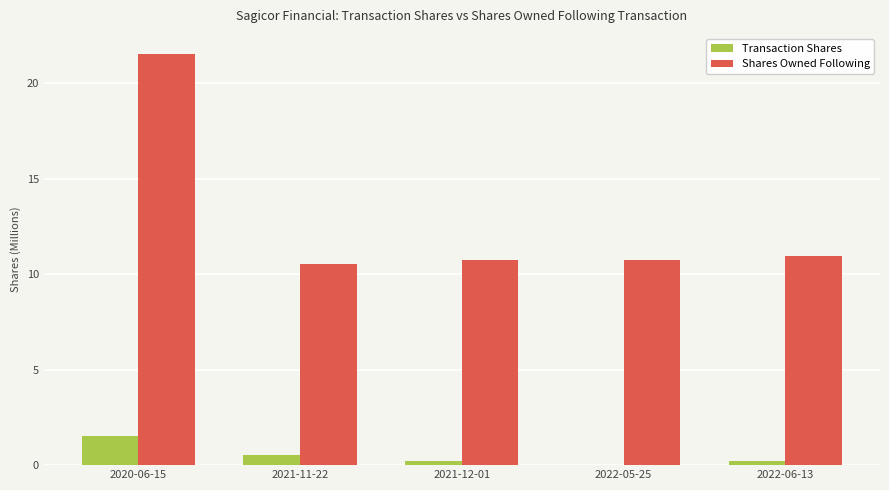

What is the sum of all Transaction Shares values?

2.5